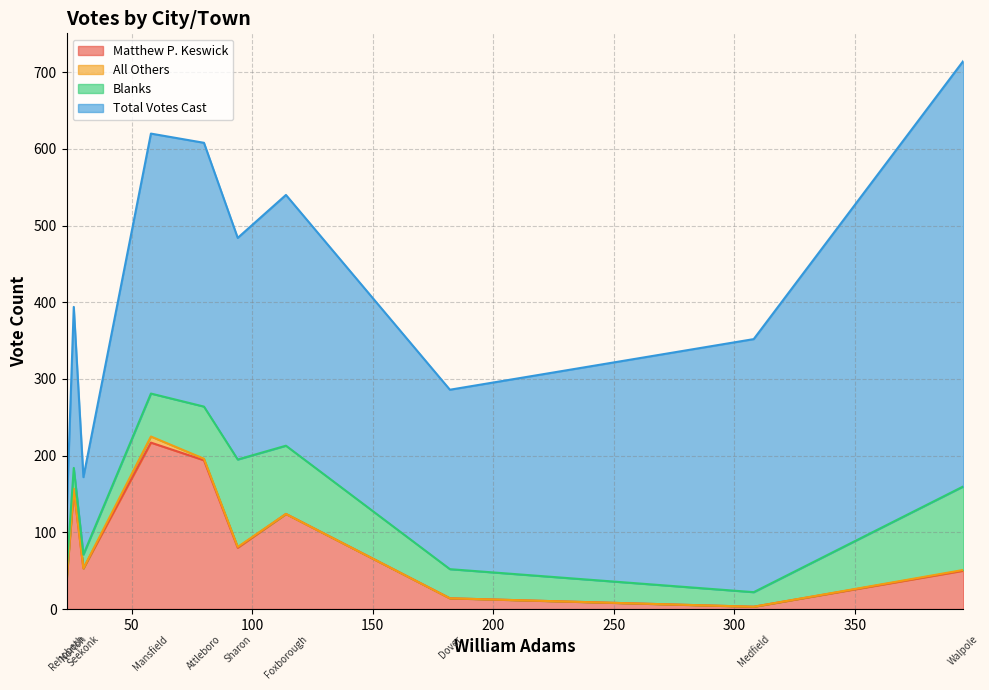

What is the maximum value for Matthew P. Keswick?

217